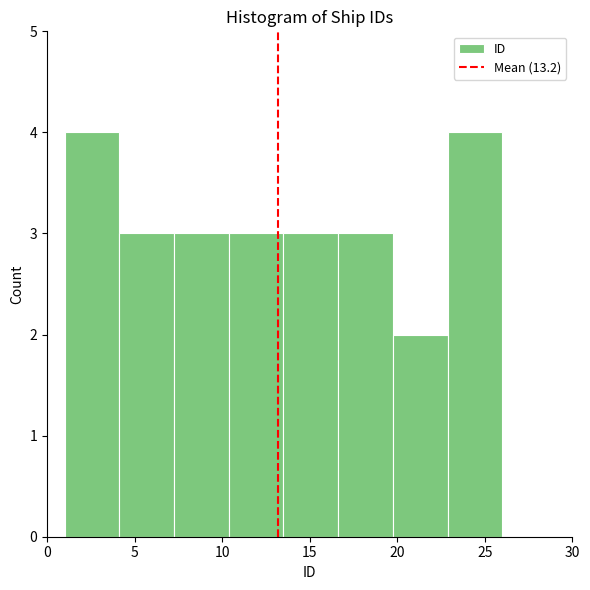

Reading left to right, transcribe this chart: for each bar, give the range it covers on the x-axis and its height. Neither the bar edges nor the heights are printed on the chart, so give them approximately, as read against the axes.

1.0 to 4.0: 4
4.0 to 7.5: 3
7.5 to 10.5: 3
10.5 to 13.5: 3
13.5 to 16.5: 3
16.5 to 20.0: 3
20.0 to 23.0: 2
23.0 to 26.0: 4